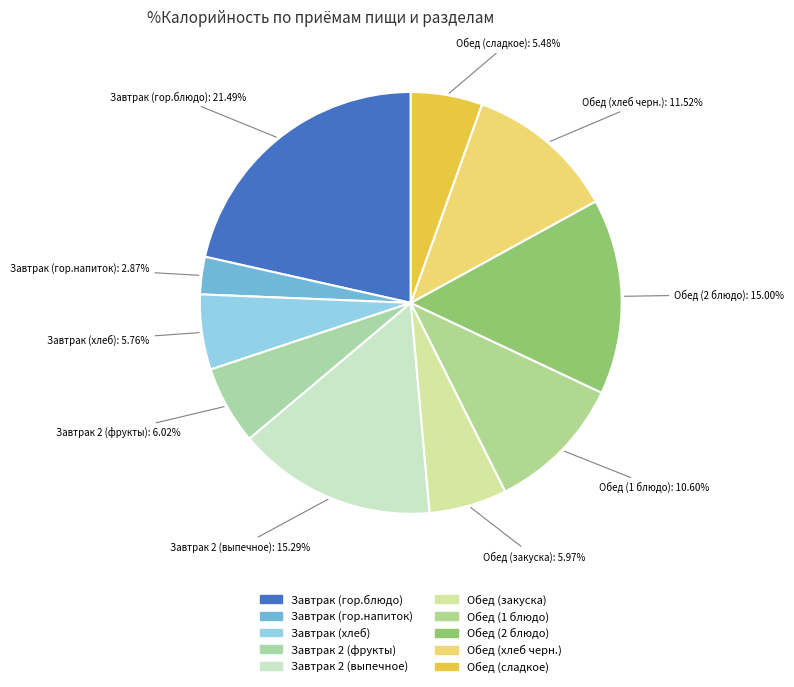

To the nearest percent, what is the difference between the largest and smallest slice percentages?

19%